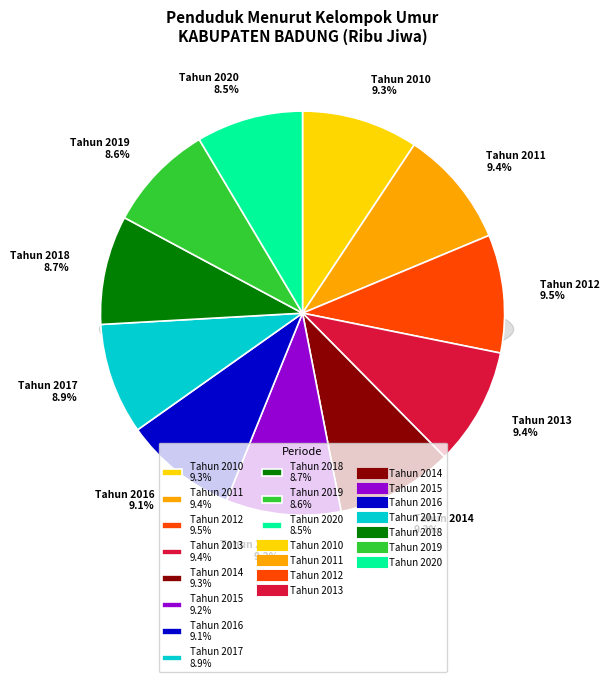

Between Tahun 2014 and Tahun 2015, which is larger?

Tahun 2014